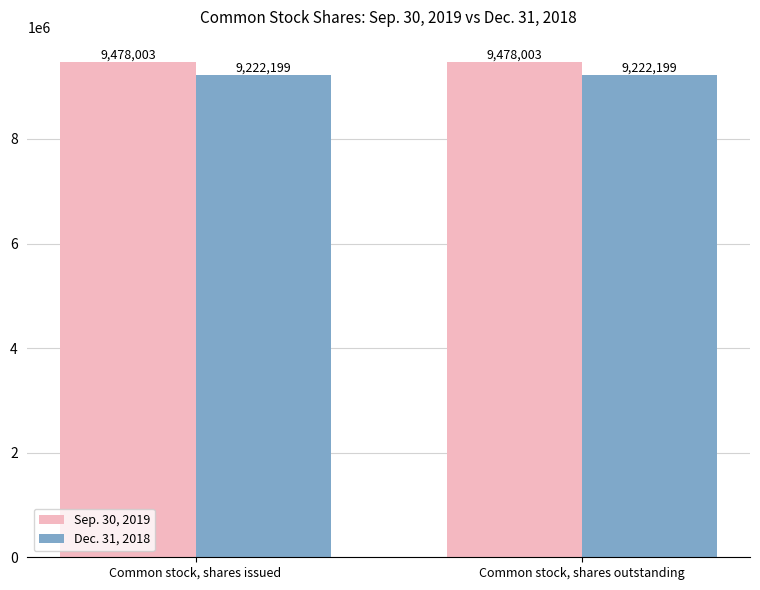

Does the chart contain any negative values?

No